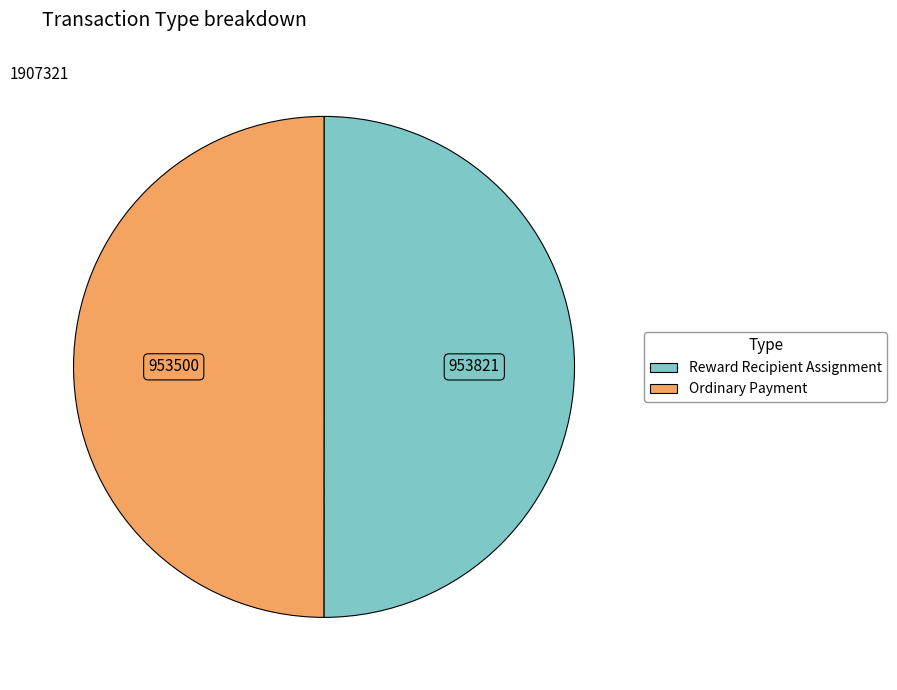

How many segments does this pie chart have?

2